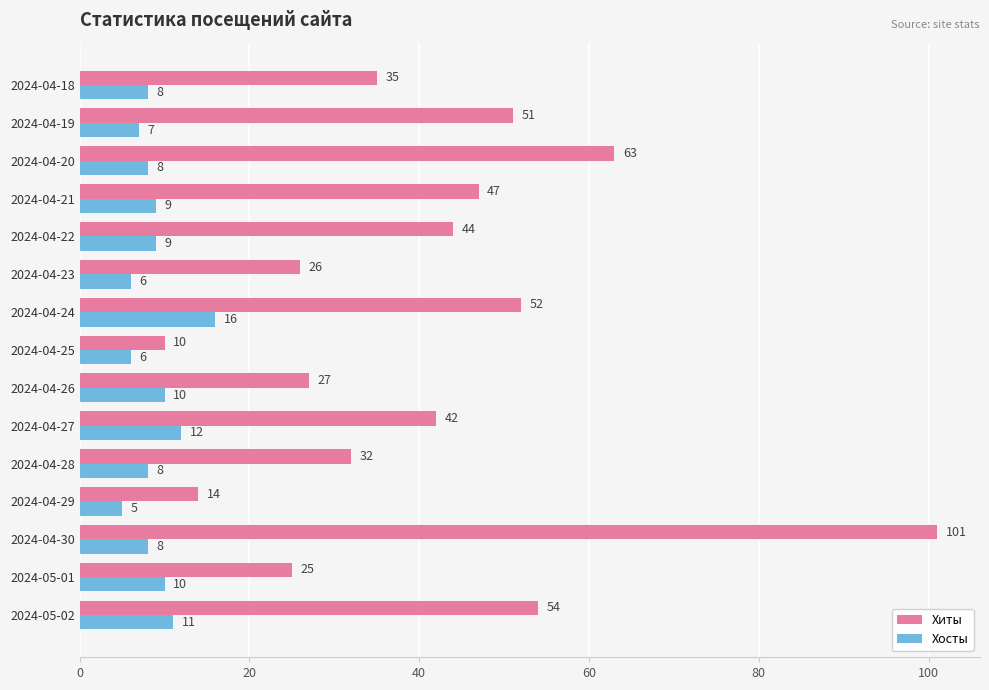

The value of Хиты at 2024-04-22 is 29. True or false?

False